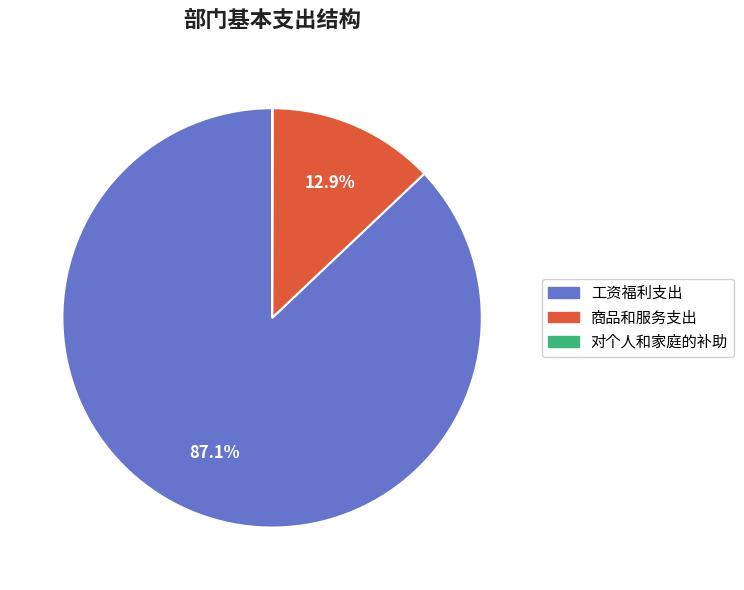

Is it true that 工资福利支出 is 87% of the pie?

True